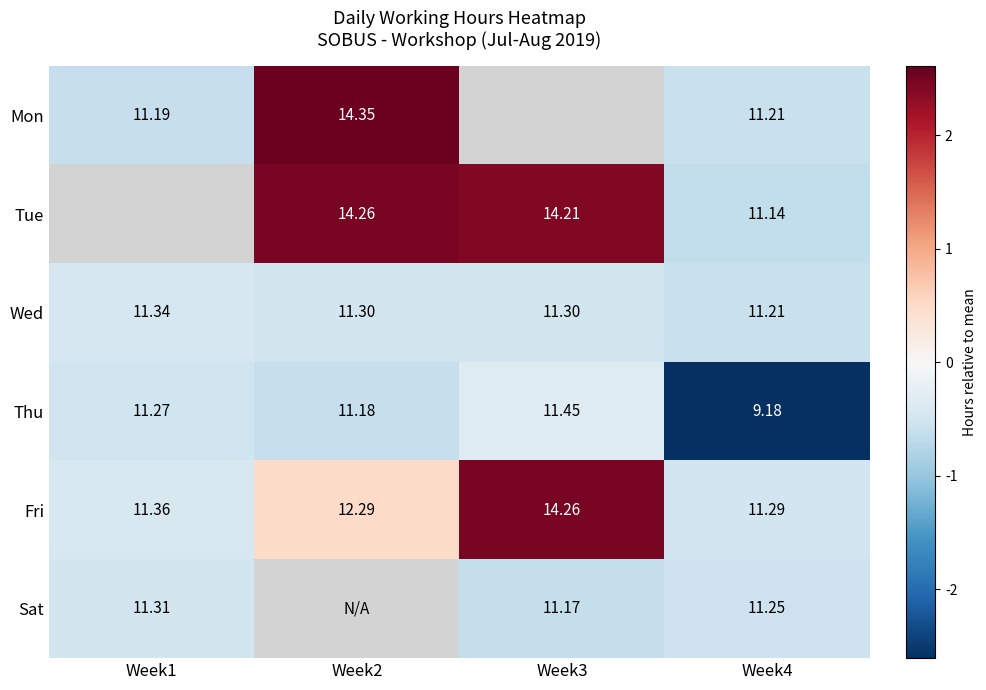

At how many categories does at least one series exceed -1?

4